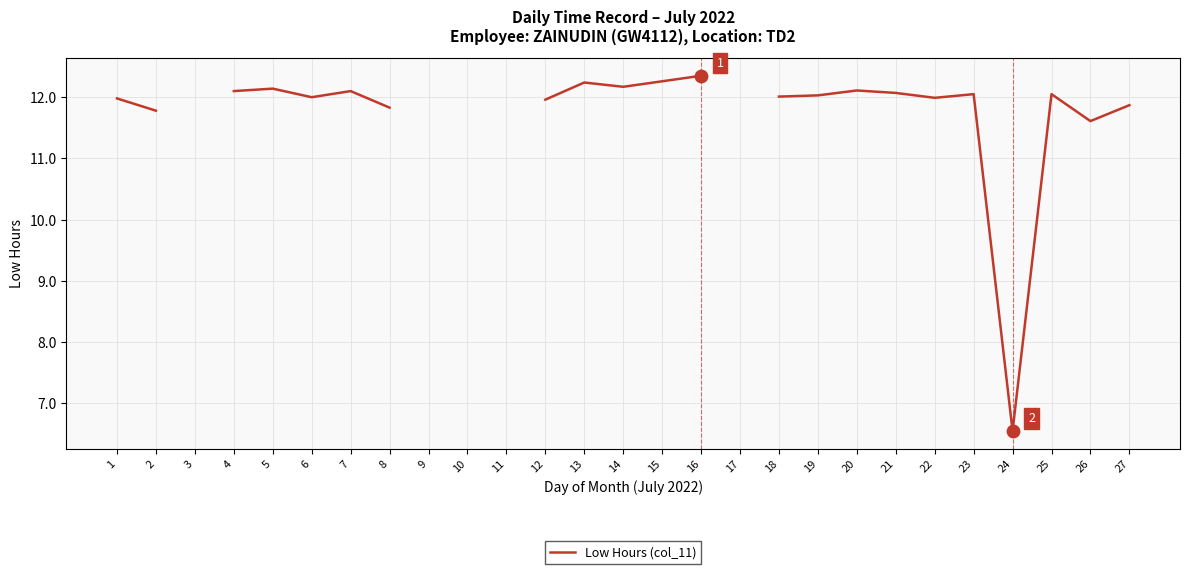

Which has a higher value, 3 or 23?

23